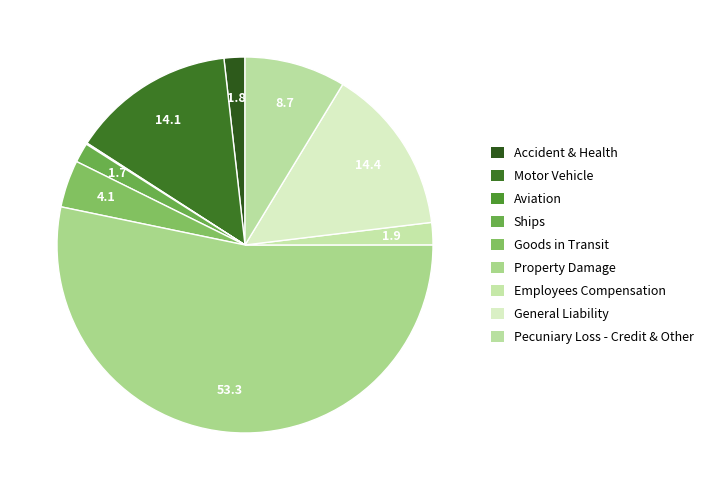

To the nearest percent, what is the average slice percentage?

11%